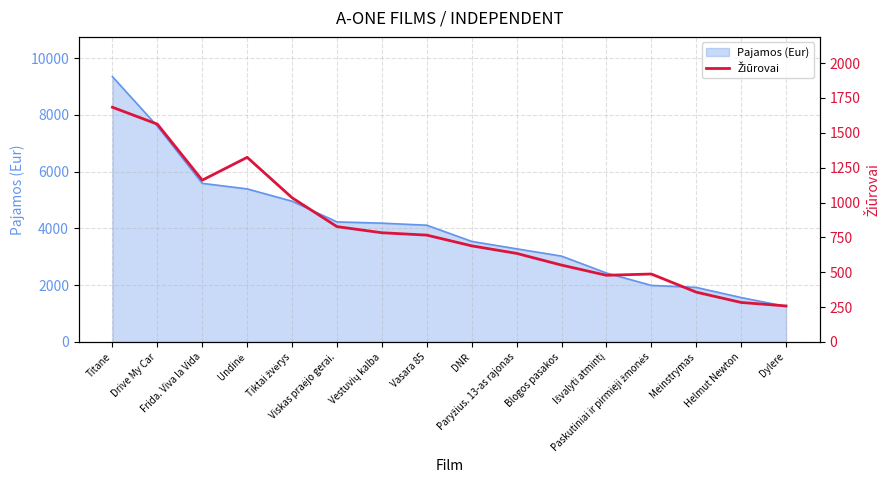

Which category has the lowest value across all series?

Dylere